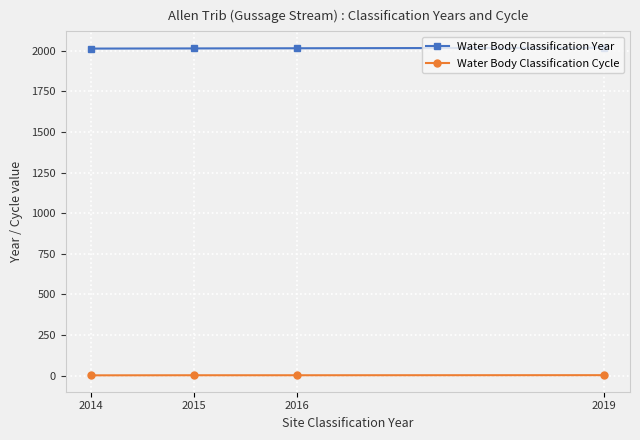

True or false: Water Body Classification Cycle and Water Body Classification Year intersect in this chart.

False